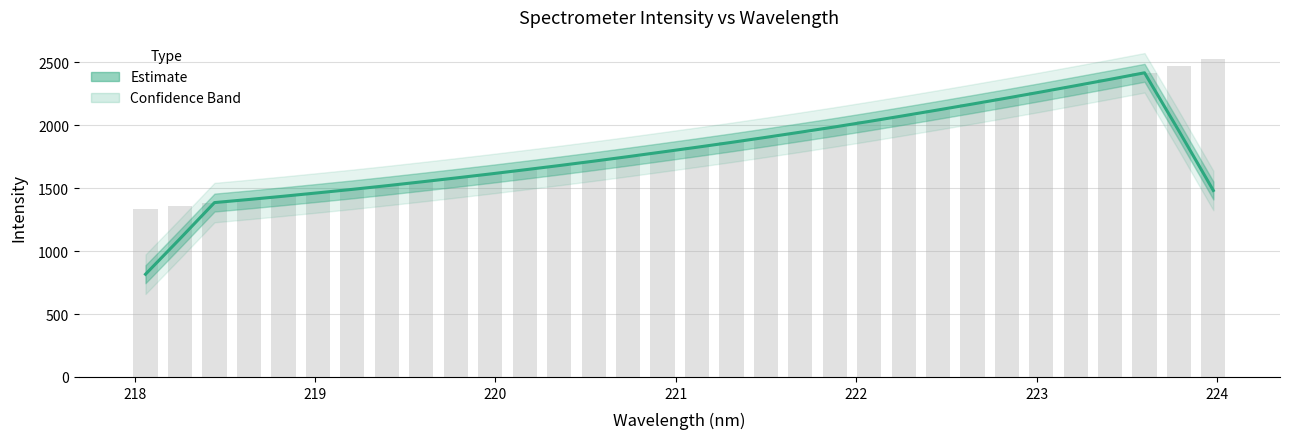

What is the minimum value shown in the chart?

815.9